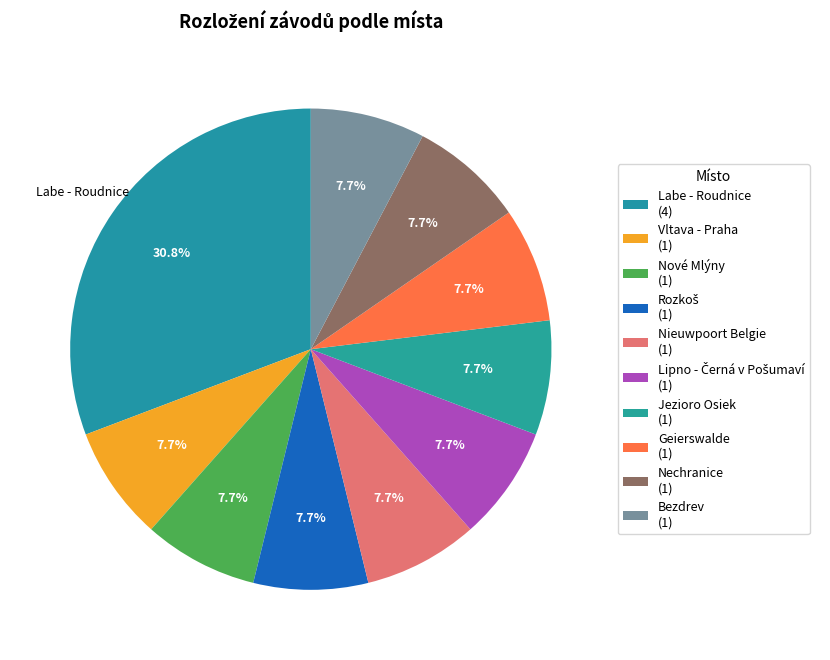

Count the number of slices in the pie.

10